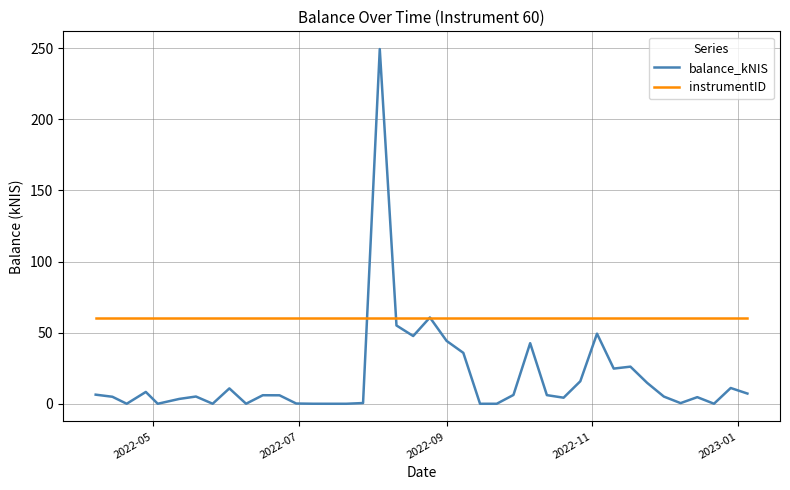

Which series has the widest spread of values?

balance_kNIS